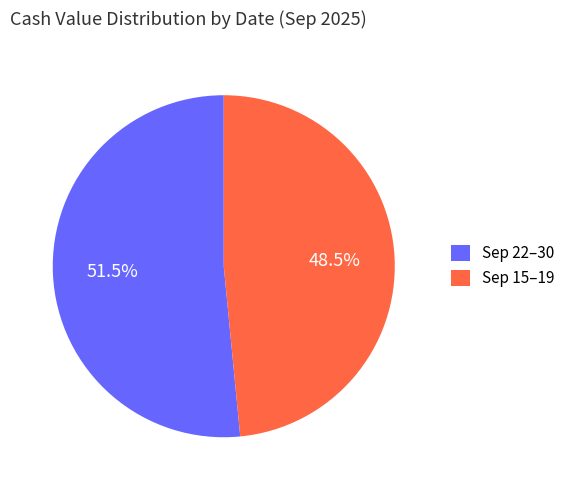

What percentage is NOT represented by Sep 15–19?

51.5%